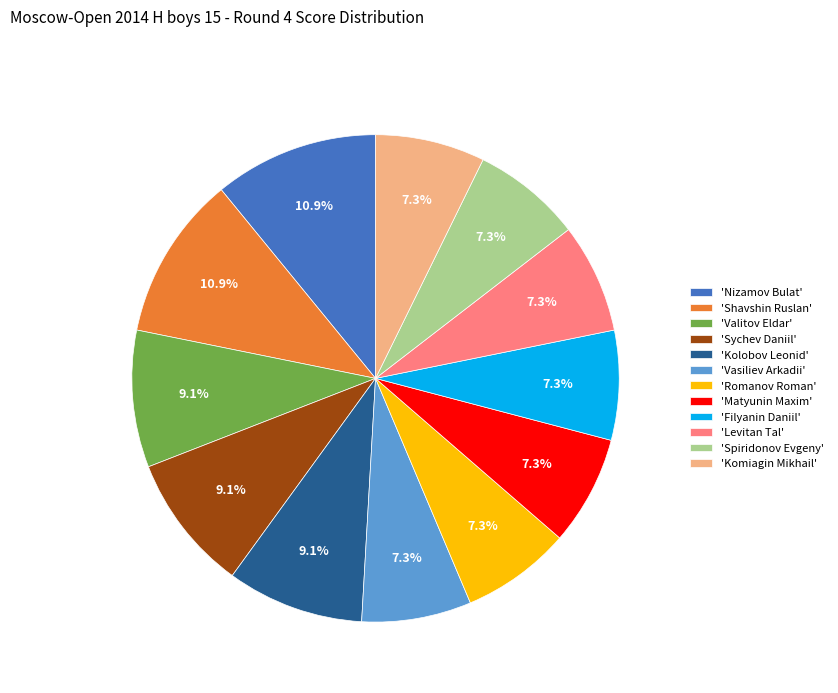

Combined, do 'Valitov Eldar' and 'Sychev Daniil' account for over 50%?

No